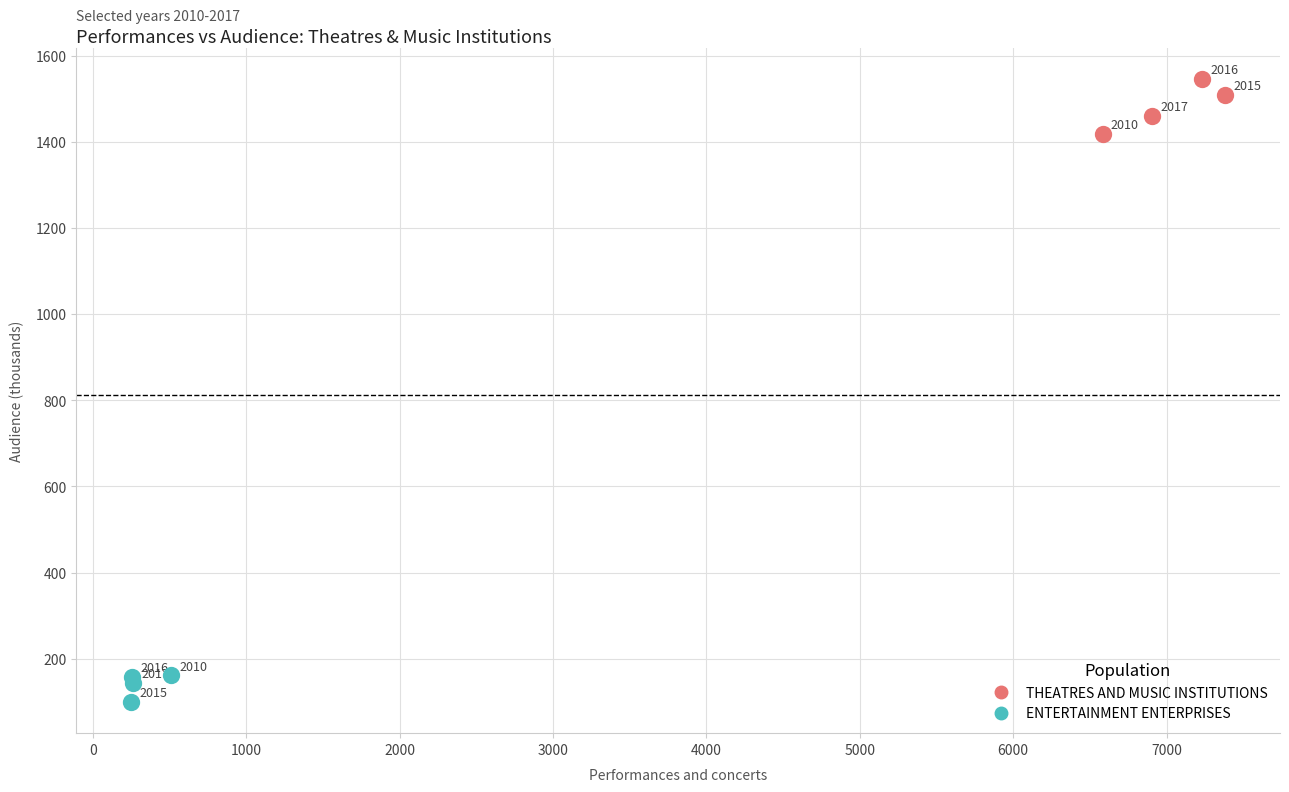

Which series reaches the maximum Y coordinate?

THEATRES AND MUSIC INSTITUTIONS